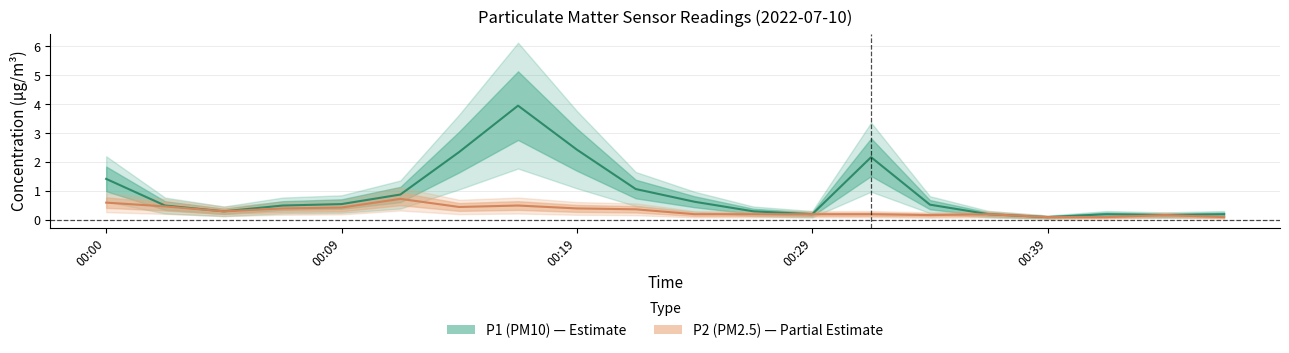

At which category does P1 reach its first local valley?

00:05